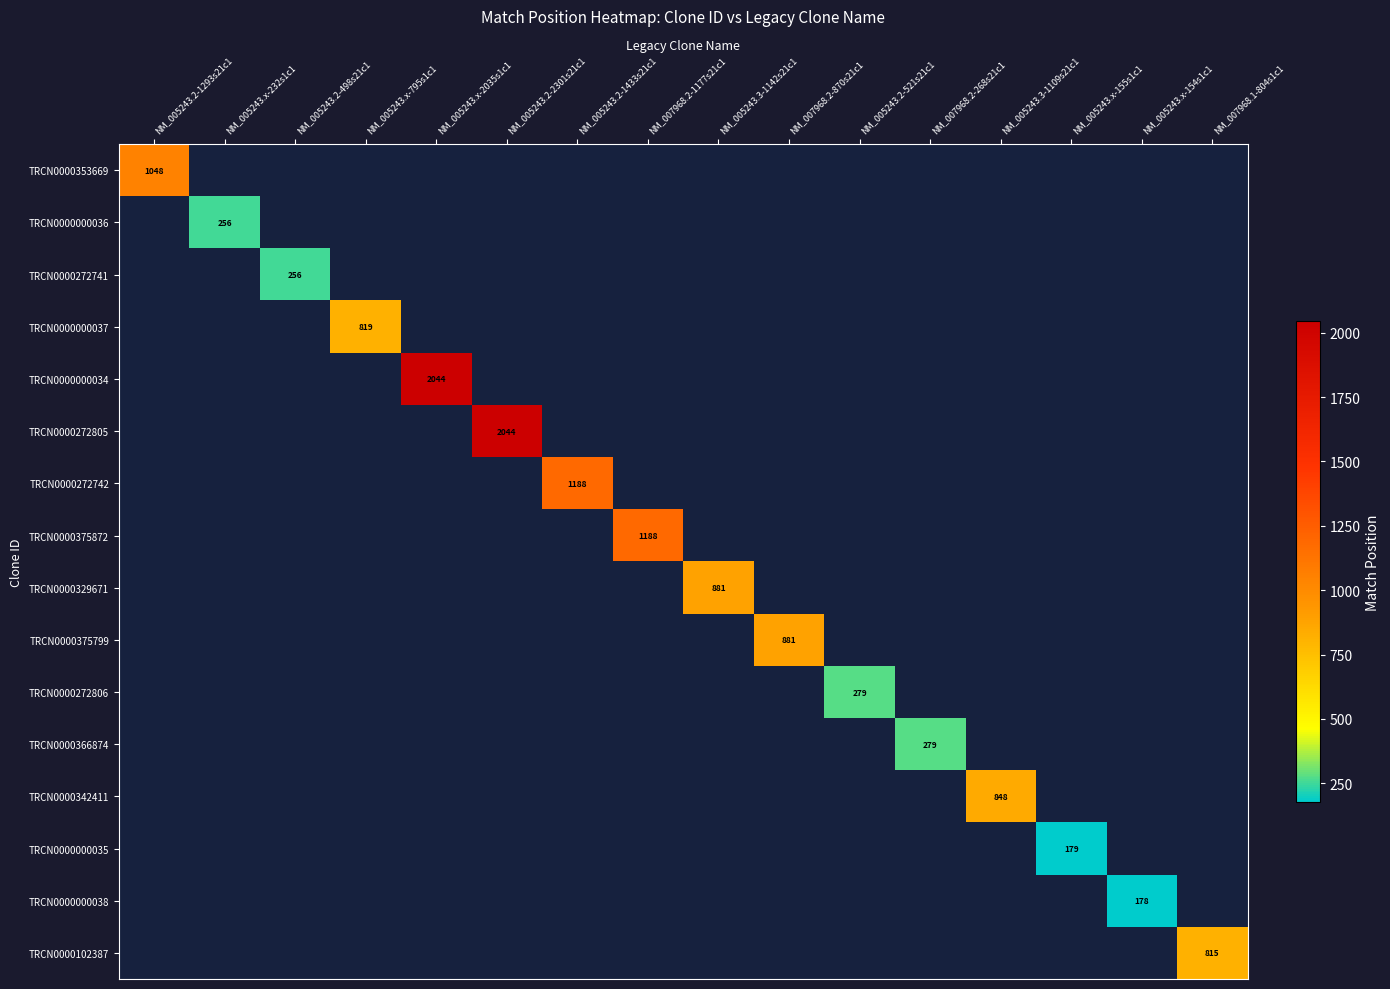

Is it true that TRCN0000102387 equals 815 at NM_007968.1-804s1c1?

True